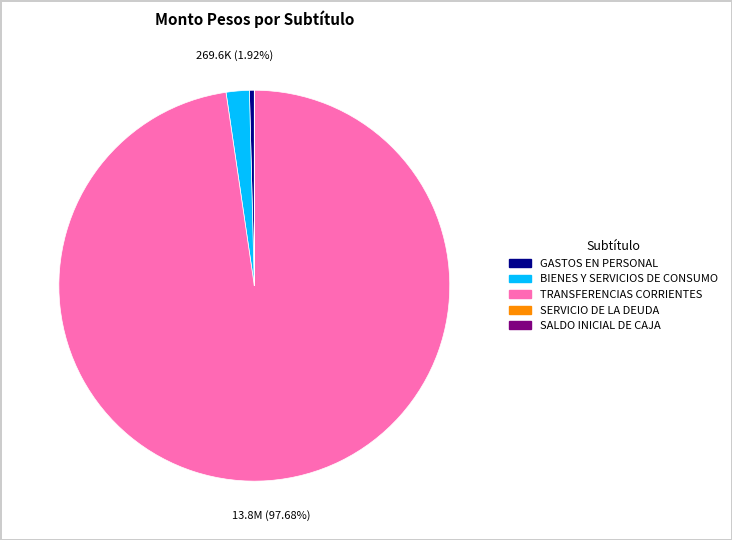

Which has a higher value, BIENES Y SERVICIOS DE CONSUMO or TRANSFERENCIAS CORRIENTES?

TRANSFERENCIAS CORRIENTES